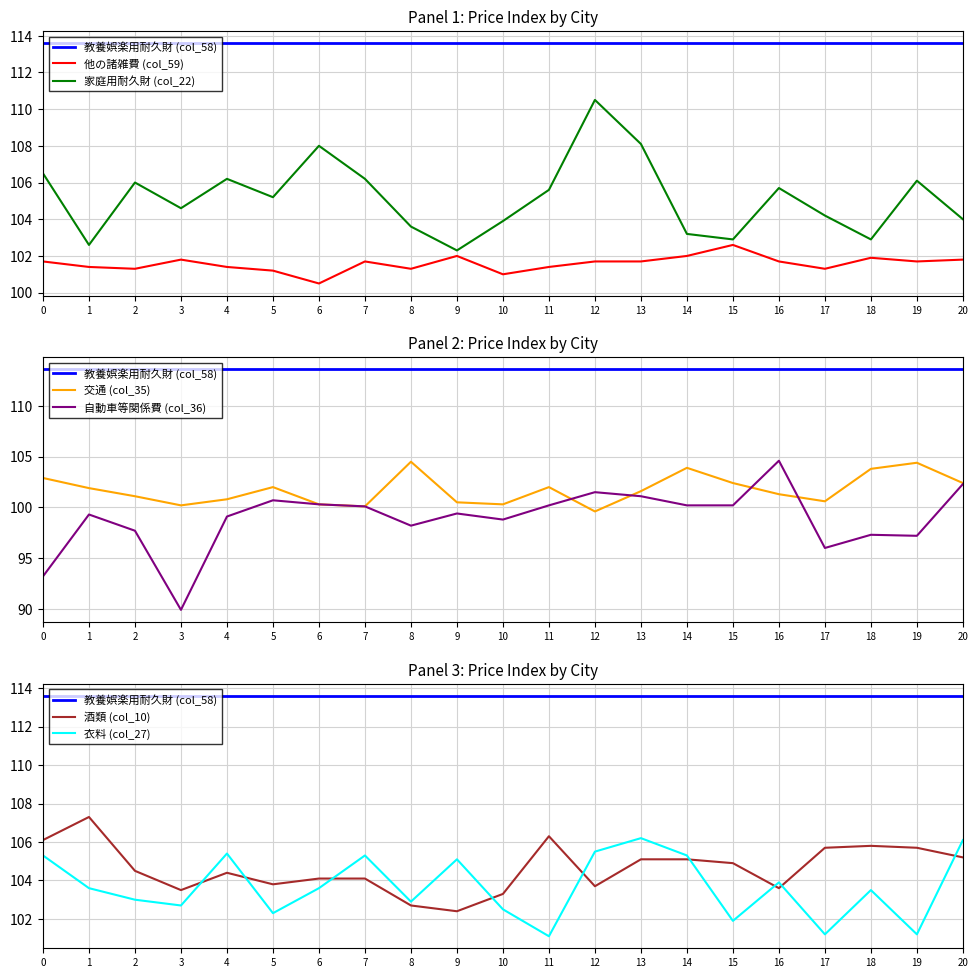

What is the minimum value for col_27?

101.1